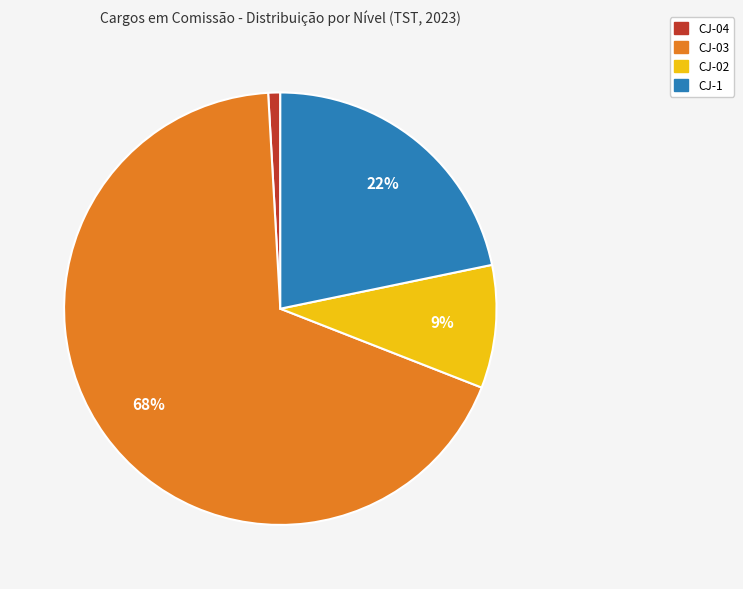

To the nearest percent, what is the average slice percentage?

25%